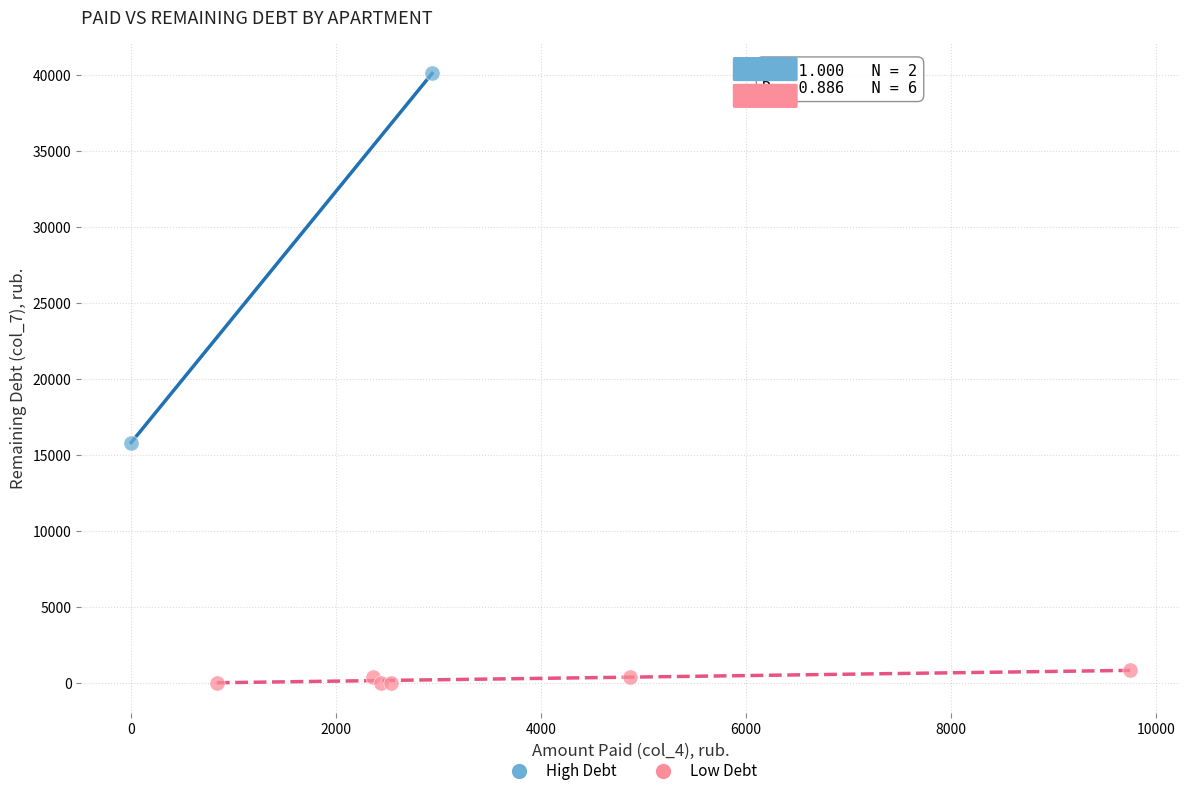

Which series reaches the minimum Y coordinate?

Low Debt